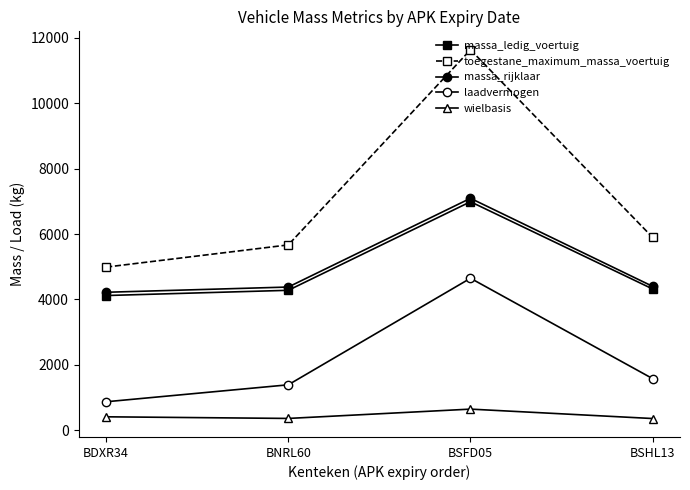

Rank the categories by toegestane_maximum_massa_voertuig value from lowest to highest.

BDXR34, BNRL60, BSHL13, BSFD05